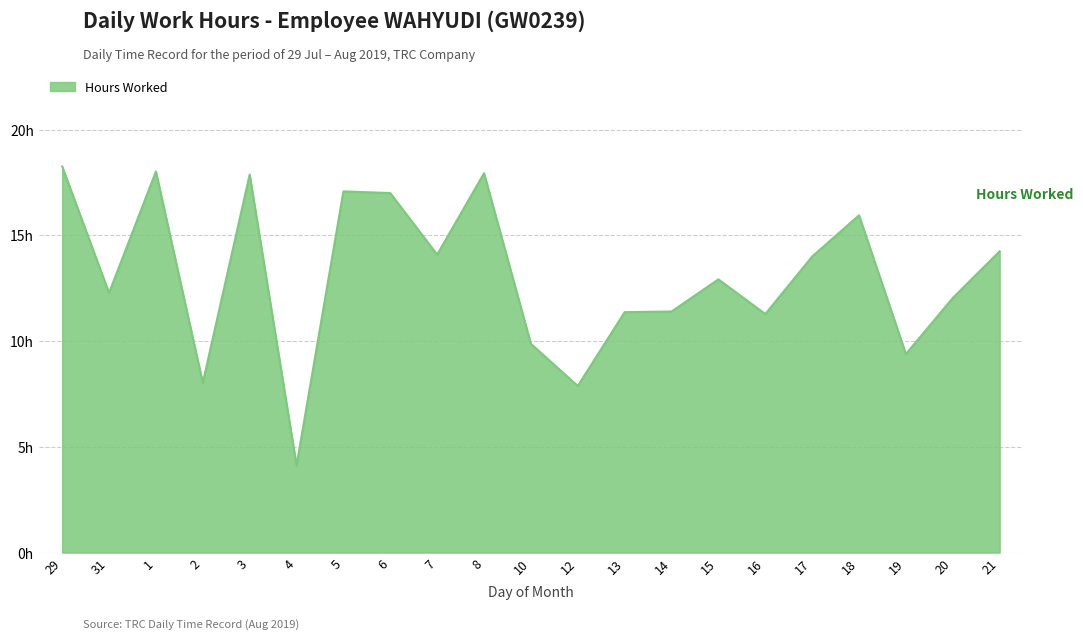

Reading left to right, what are all the values shown in this chart?

29=18.3	31=12.3	1=18.0	2=8.0	3=17.9	4=4.1	5=17.1	6=17.0	7=14.1	8=17.9	10=9.9	12=7.9	13=11.4	14=11.4	15=12.9	16=11.3	17=14.0	18=15.9	19=9.4	20=12.0	21=14.2